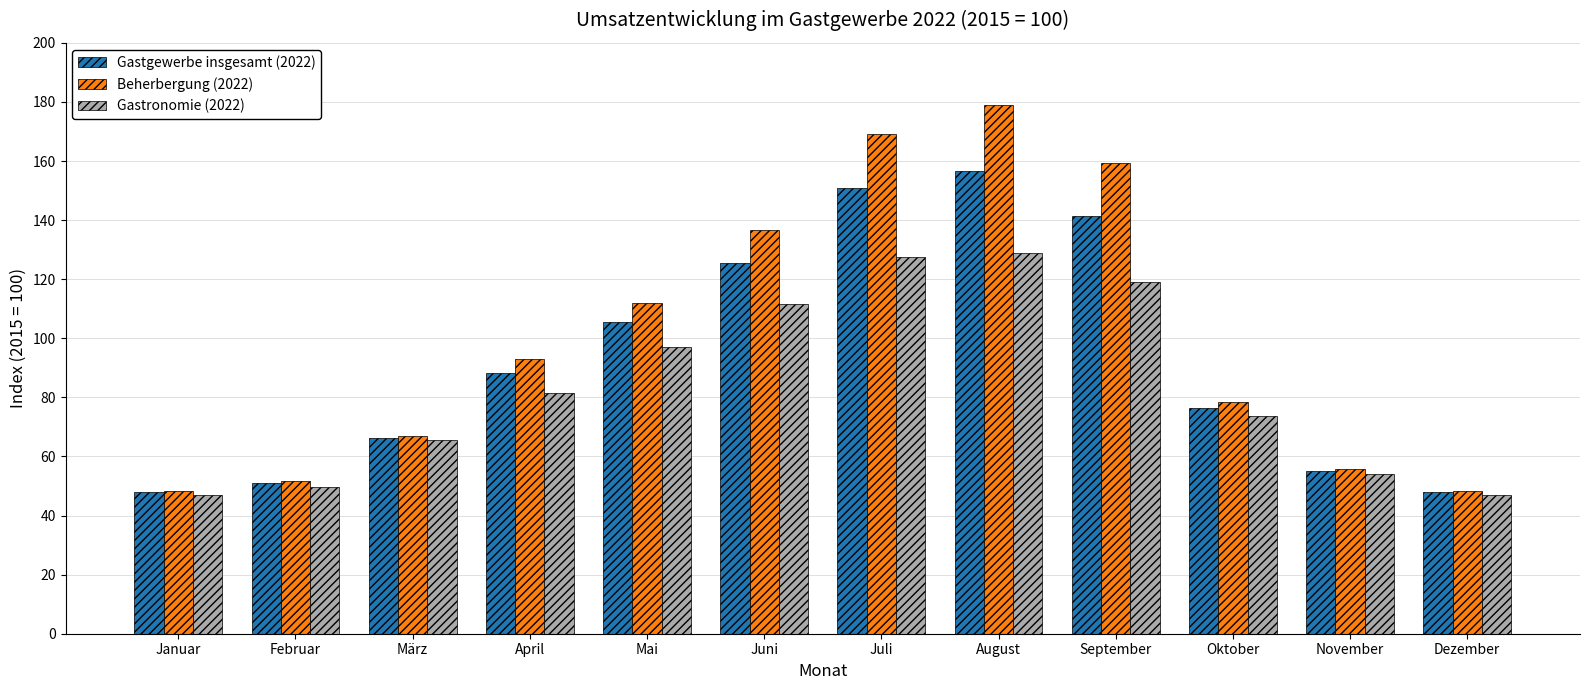

List the series in order of their overall mean, lowest first.

Gastronomie (2022), Gastgewerbe insgesamt (2022), Beherbergung (2022)